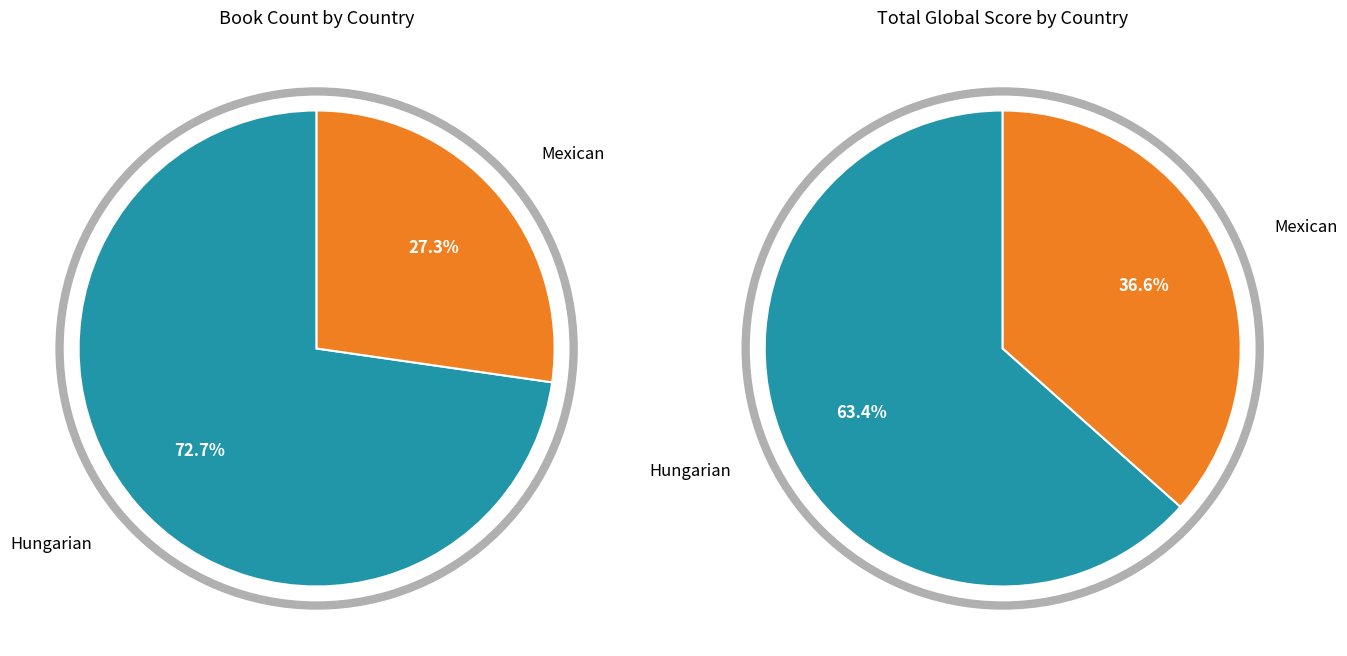

What is the ratio of the value at Hungarian to the value at Mexican?

2.7